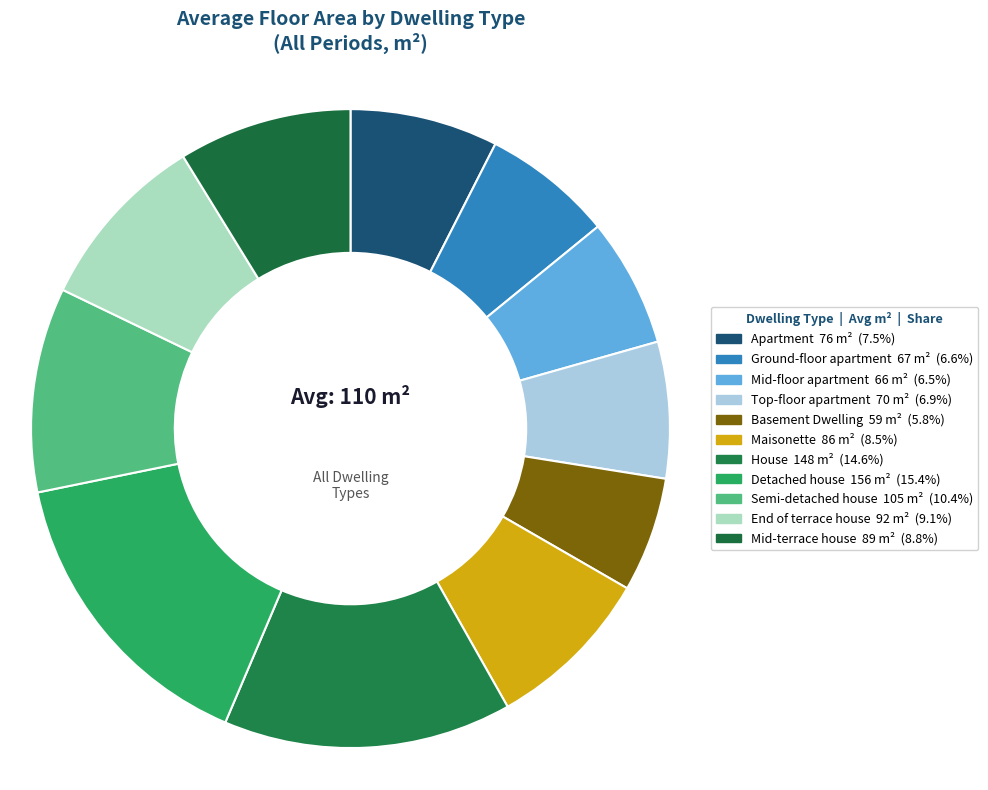

What is the total percentage of Mid-terrace house and House?

23.4%